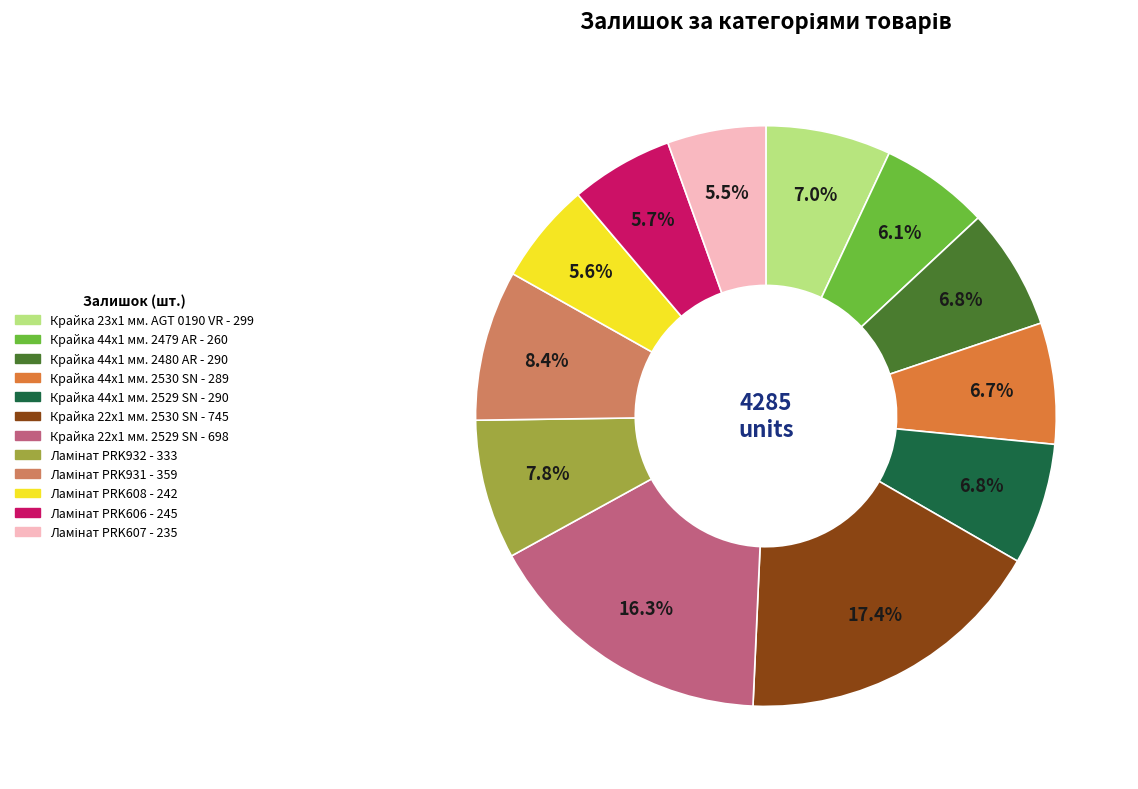

Does any single category account for the majority?

No